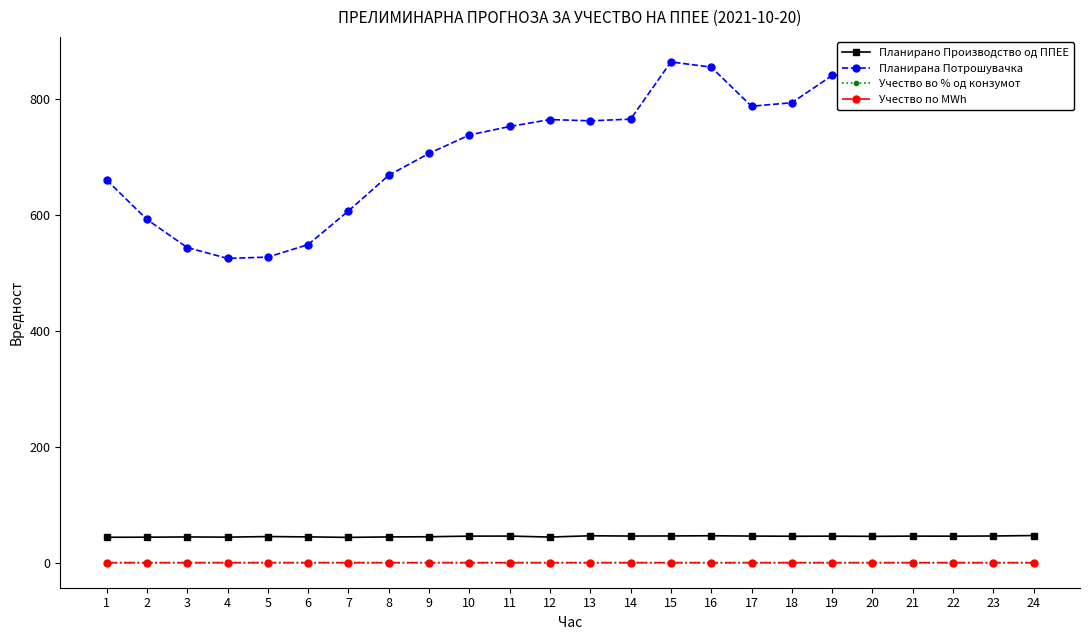

Which series has the largest range (max minus min)?

Планирана Потрошувачка